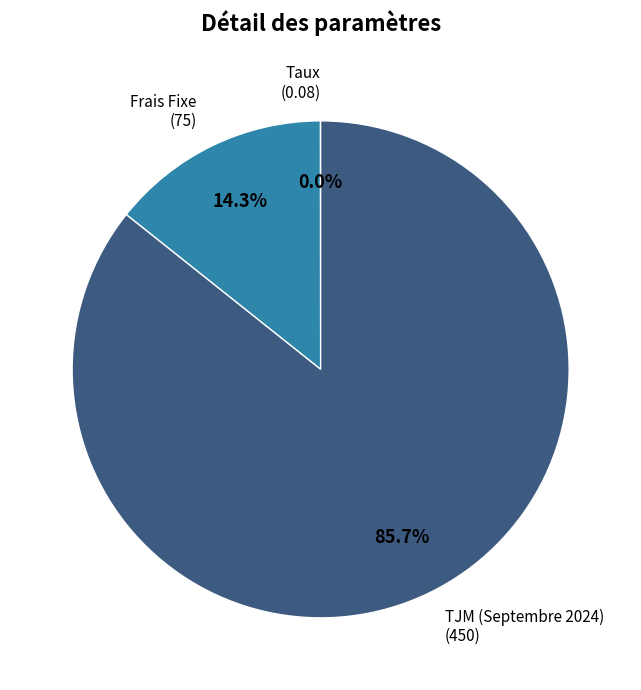

To the nearest percent, what is the average slice percentage?

33%